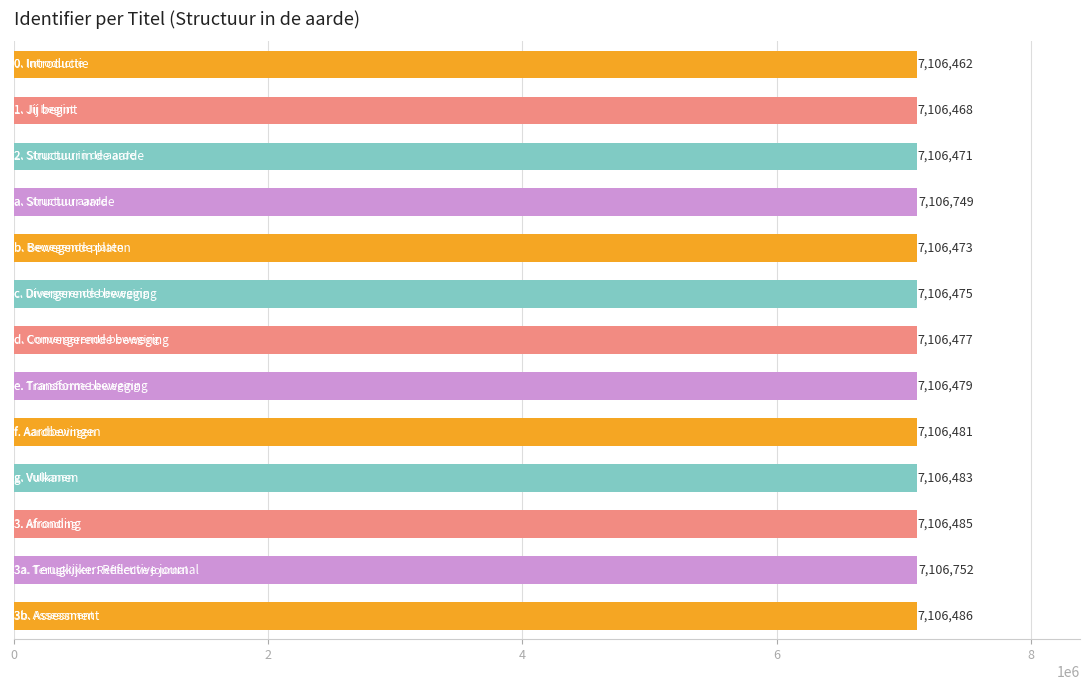

What is the average value?

7106519